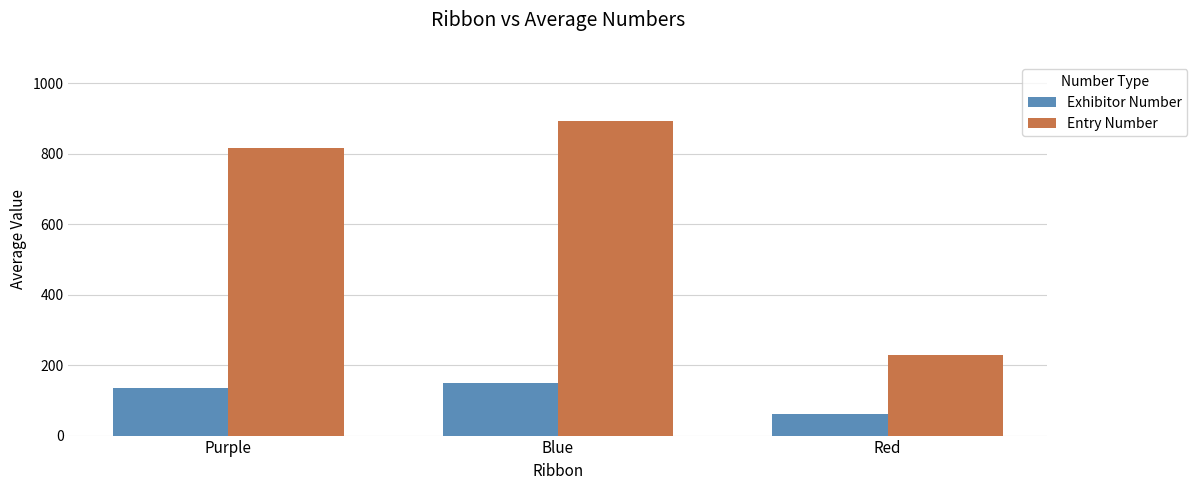

How many groups of bars are there?

3